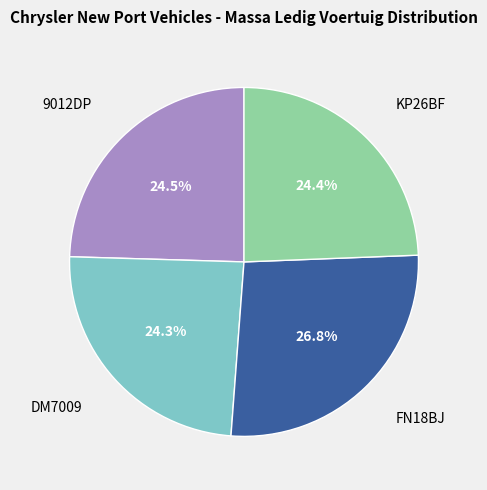

Count the number of slices in the pie.

4